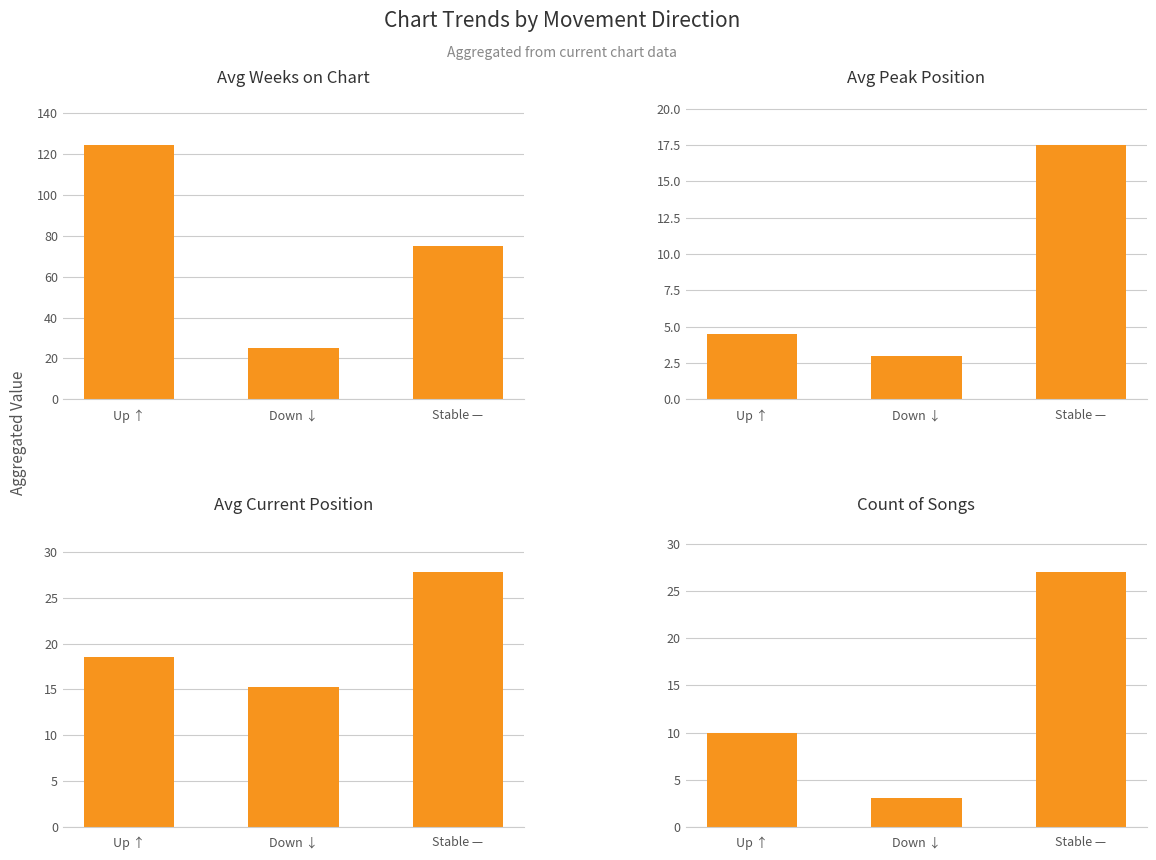

Where does the Avg Current Position series first go above 18?

Up ↑